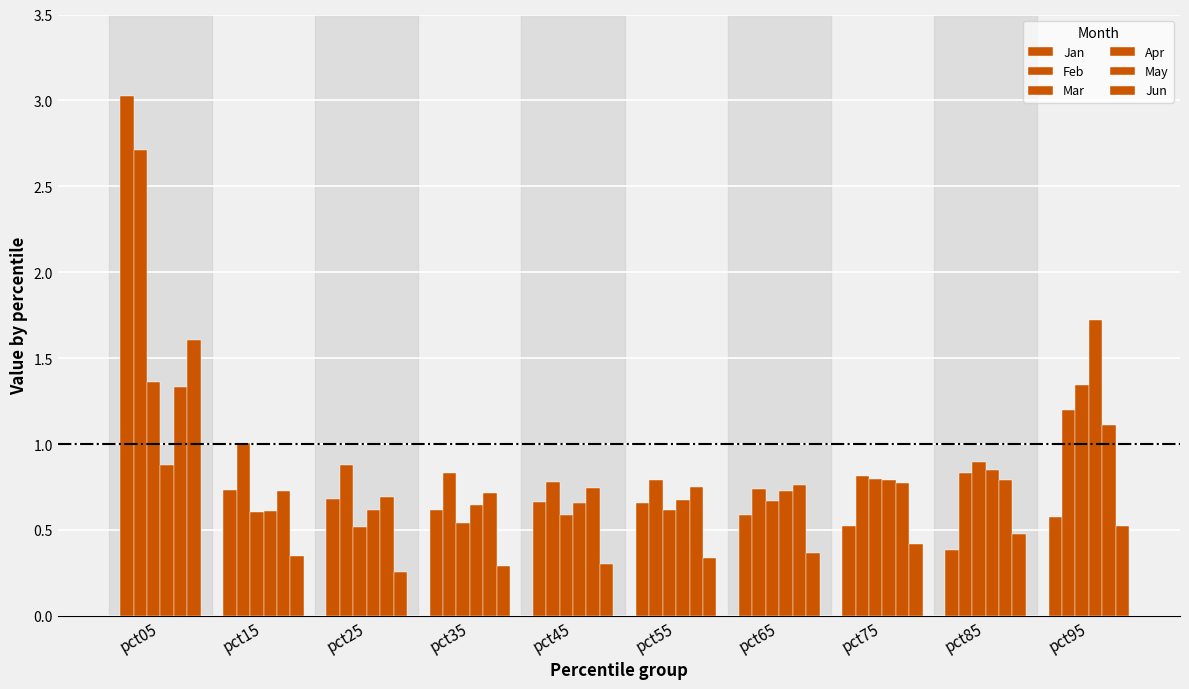

How many distinct data groups are displayed?

6